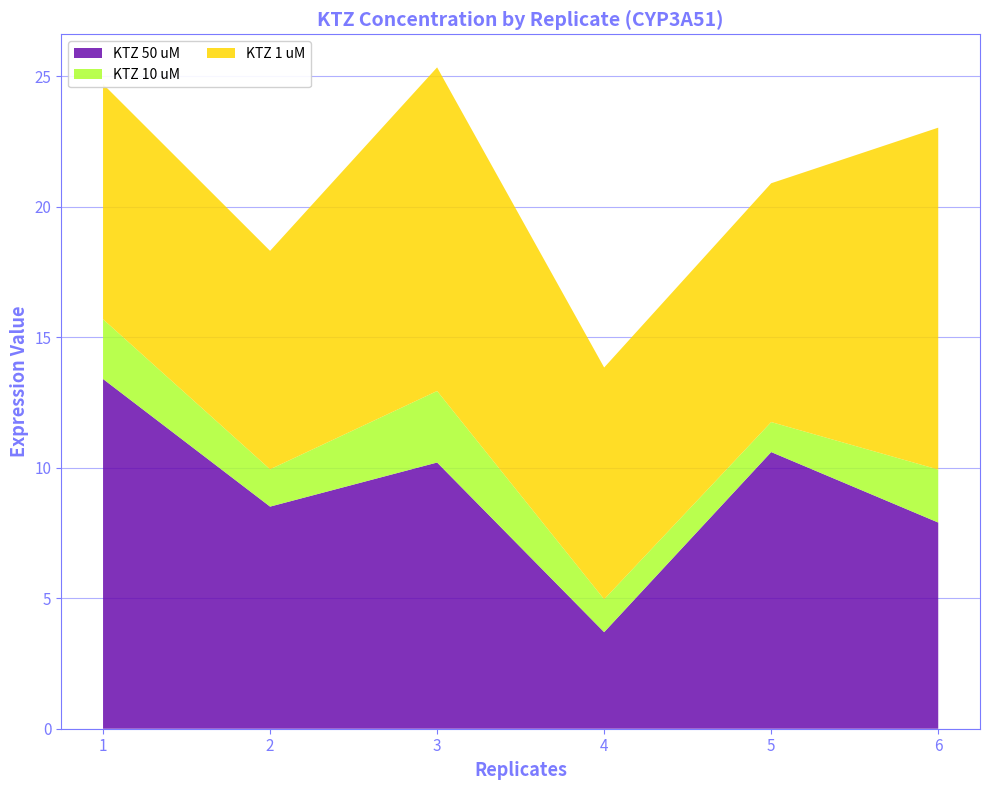

Reading left to right, what are all the values shown in this chart?

KTZ 50 uM: 1=13.4	2=8.5	3=10.2	4=3.7	5=10.6	6=7.9
KTZ 10 uM: 1=2.3	2=1.4	3=2.7	4=1.3	5=1.1	6=2.0
KTZ 1 uM: 1=9.0	2=8.4	3=12.4	4=8.9	5=9.2	6=13.1